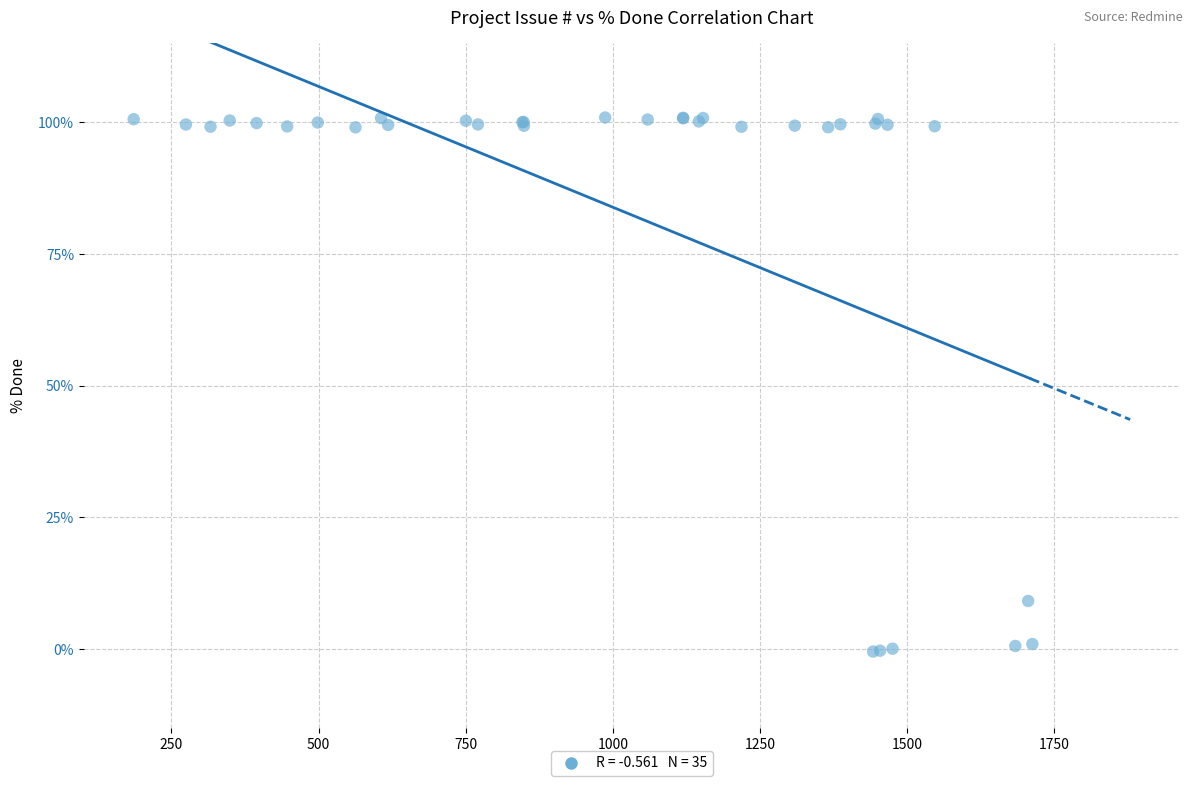

What Y value in the scatter plot is closest to 50?

9.1